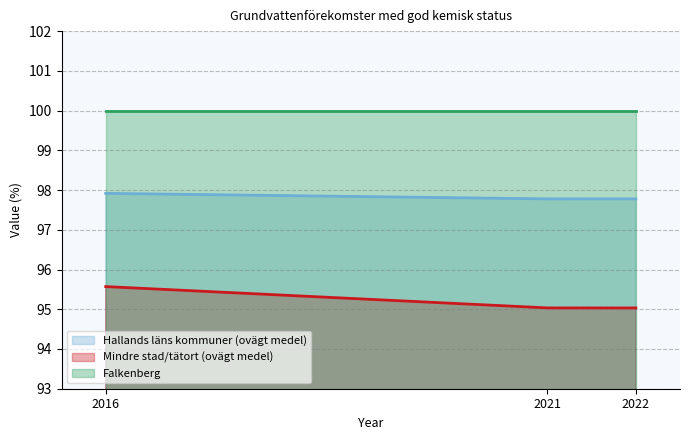

What is the maximum value shown in the chart?

100.0